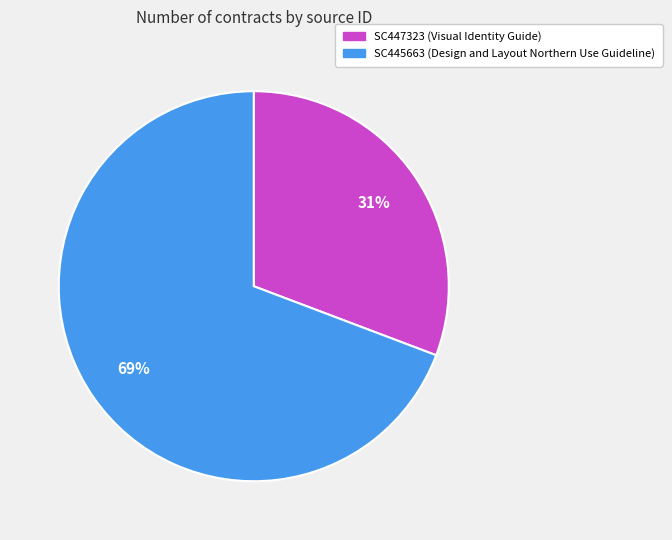

Rank the categories by value from lowest to highest.

SC447323, SC445663